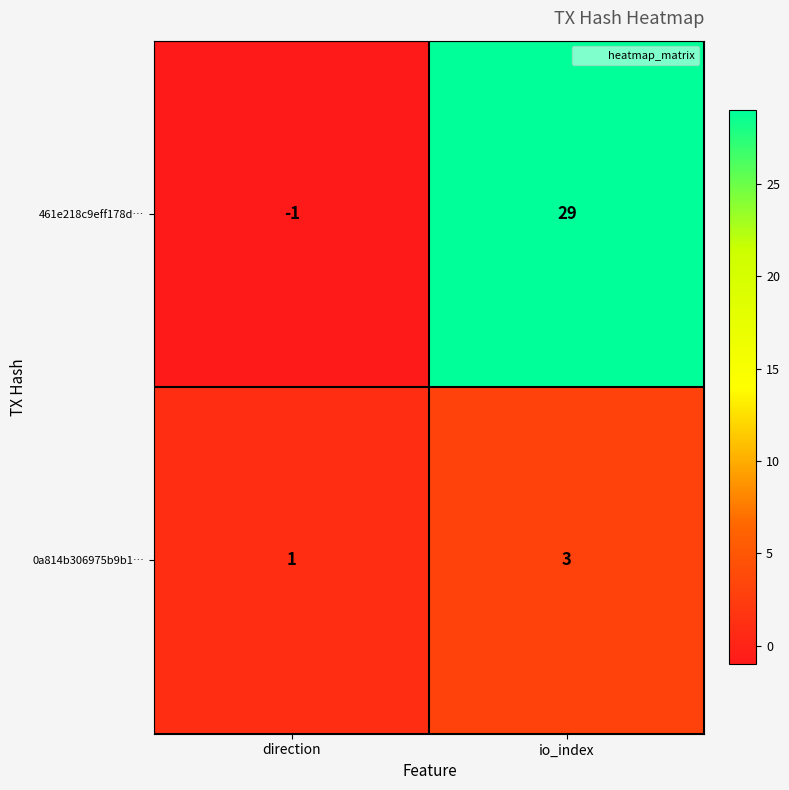

Which series has the widest spread of values?

461e218c9eff178d…